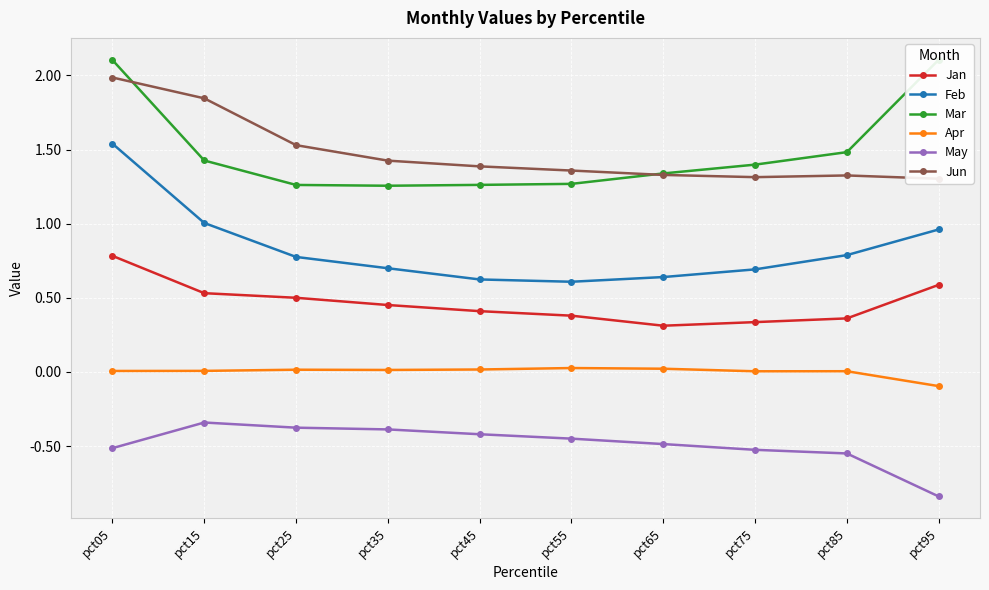

True or false: May and Apr intersect in this chart.

False